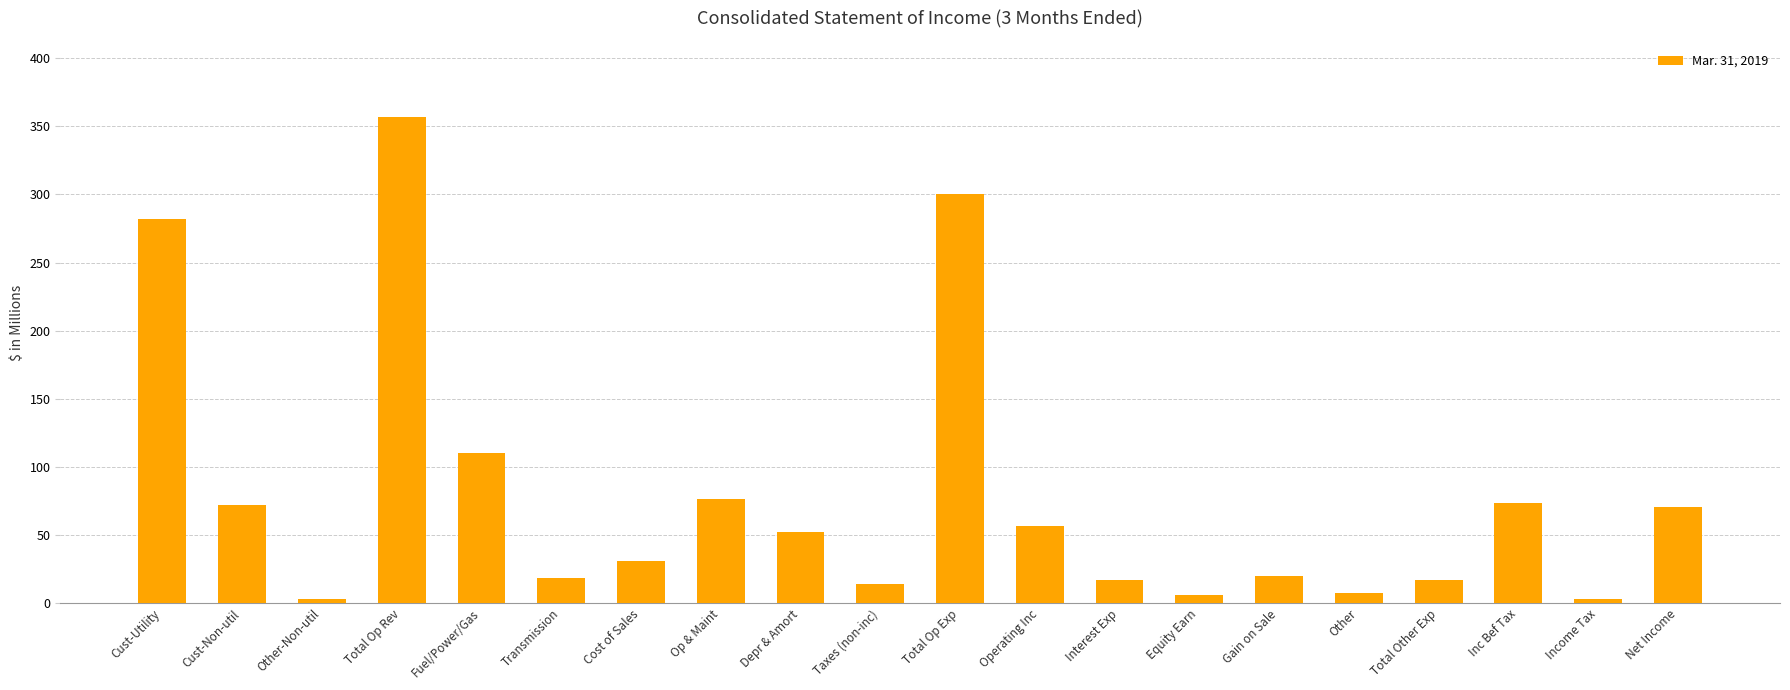

What is the ratio of the value at Other to the value at Interest Exp?

0.4